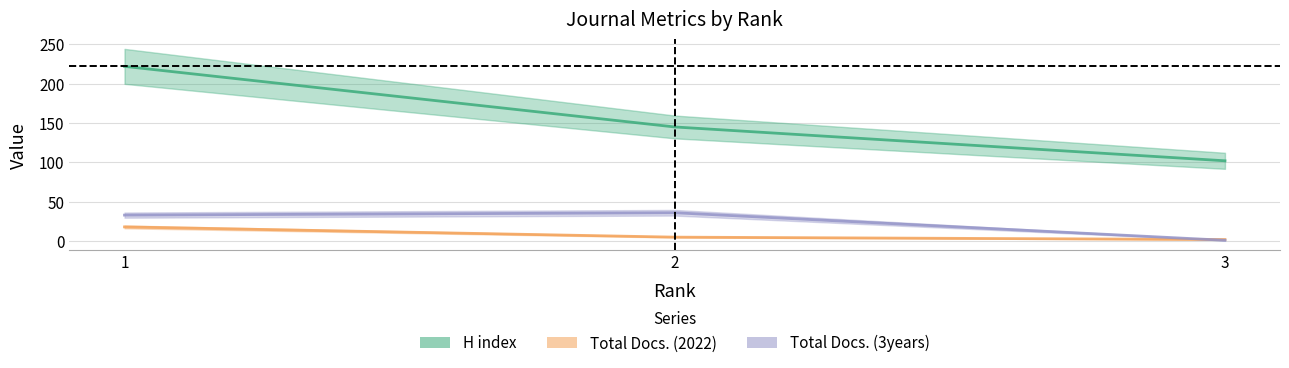

Reading left to right, list all the values displayed in this chart.

H index: 222	145	102
Total Docs. (2022): 18	5	2
Total Docs. (3years): 33	36	1